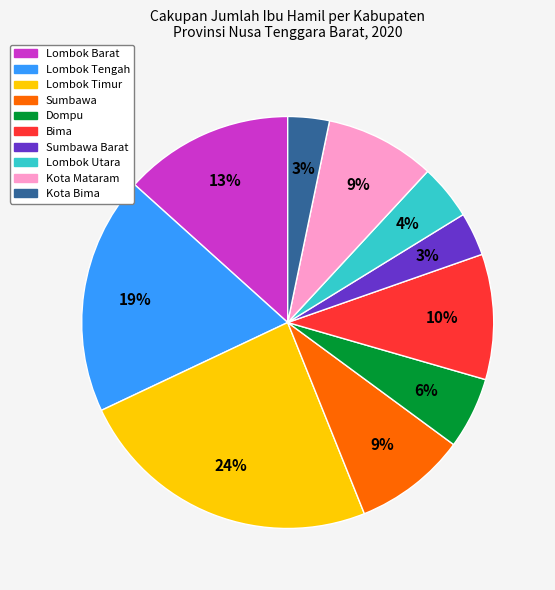

Does any single category account for the majority?

No